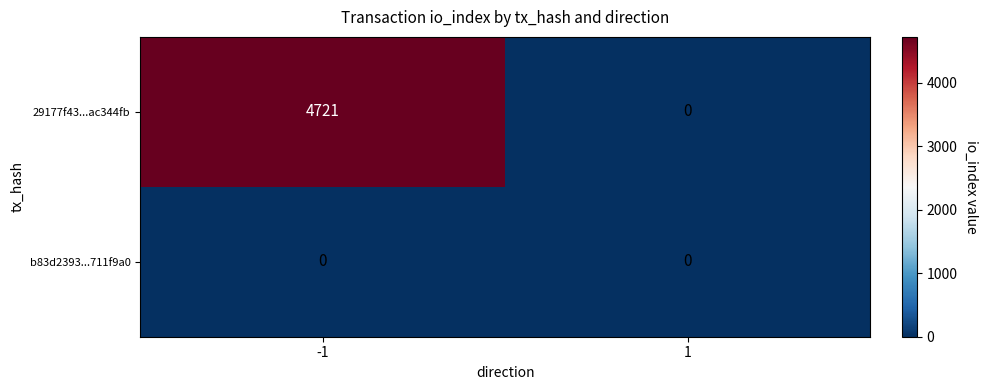

Reading left to right, extract all data points from this chart.

29177f43...ac344fb: 4721	0
b83d2393...711f9a0: 0	0